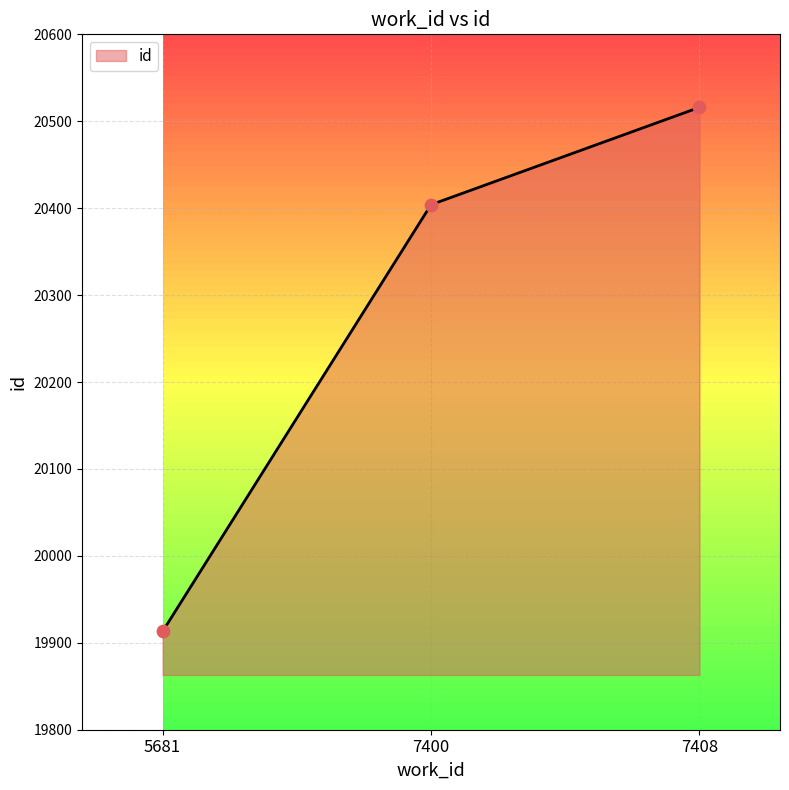

Approximately how many times larger is the value at 7400 compared to 7408?

1.0